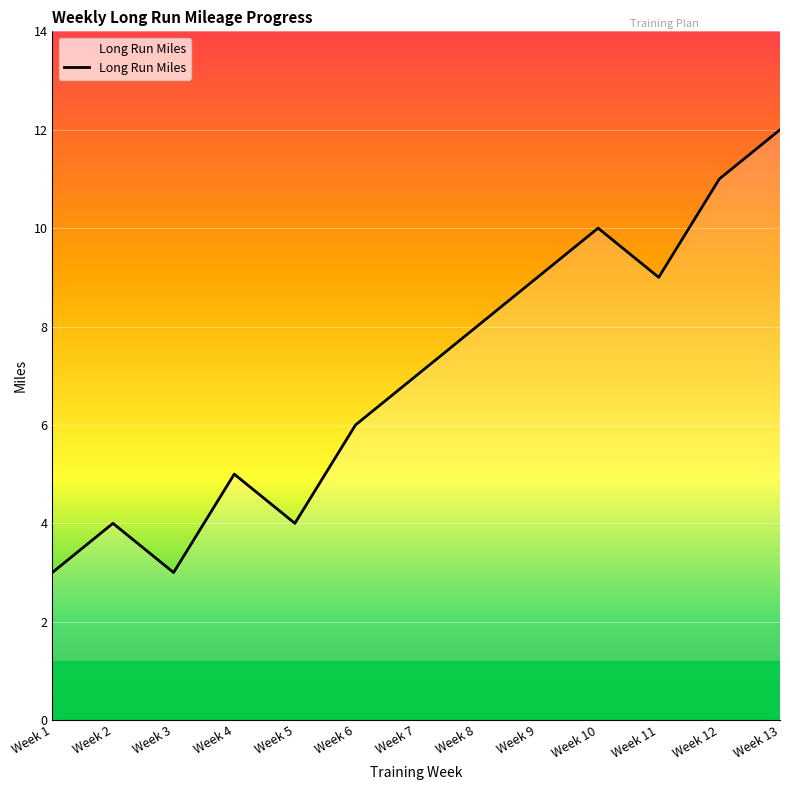

What is the smallest value displayed?

3